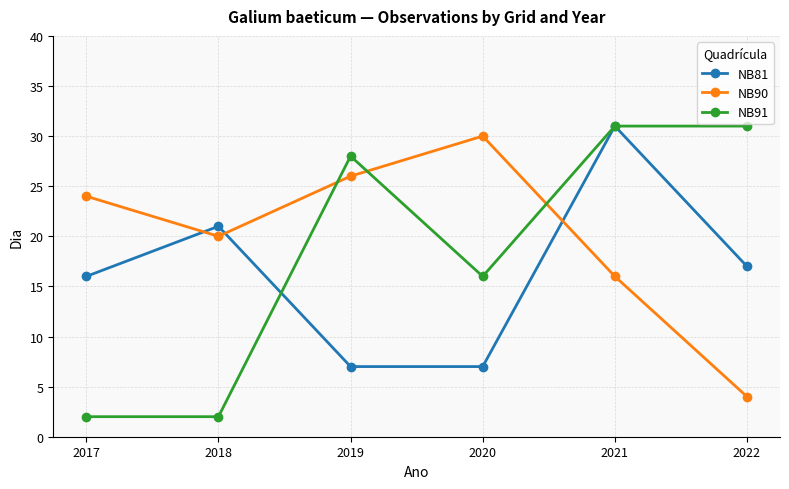

What is the value of the NB81 point at the 2nd from the left?

21